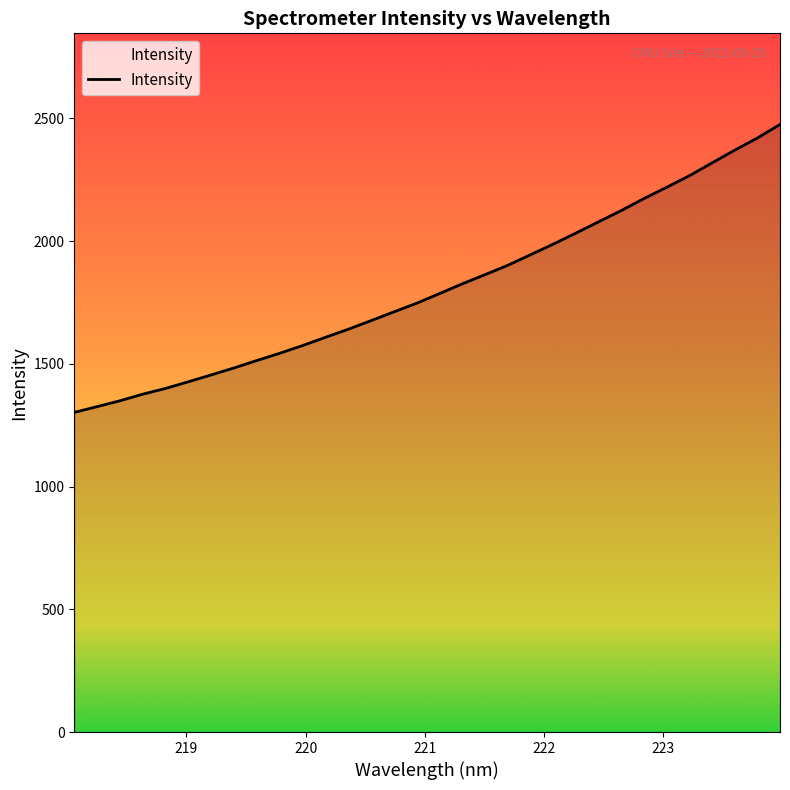

What is the maximum value shown in the chart?

2475.4